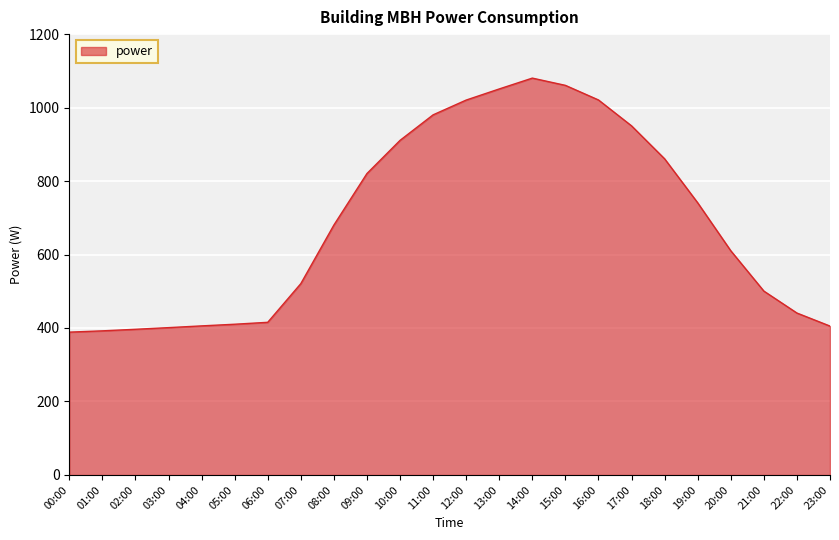

Approximately how many times larger is the value at 21:00 compared to 06:00?

1.2